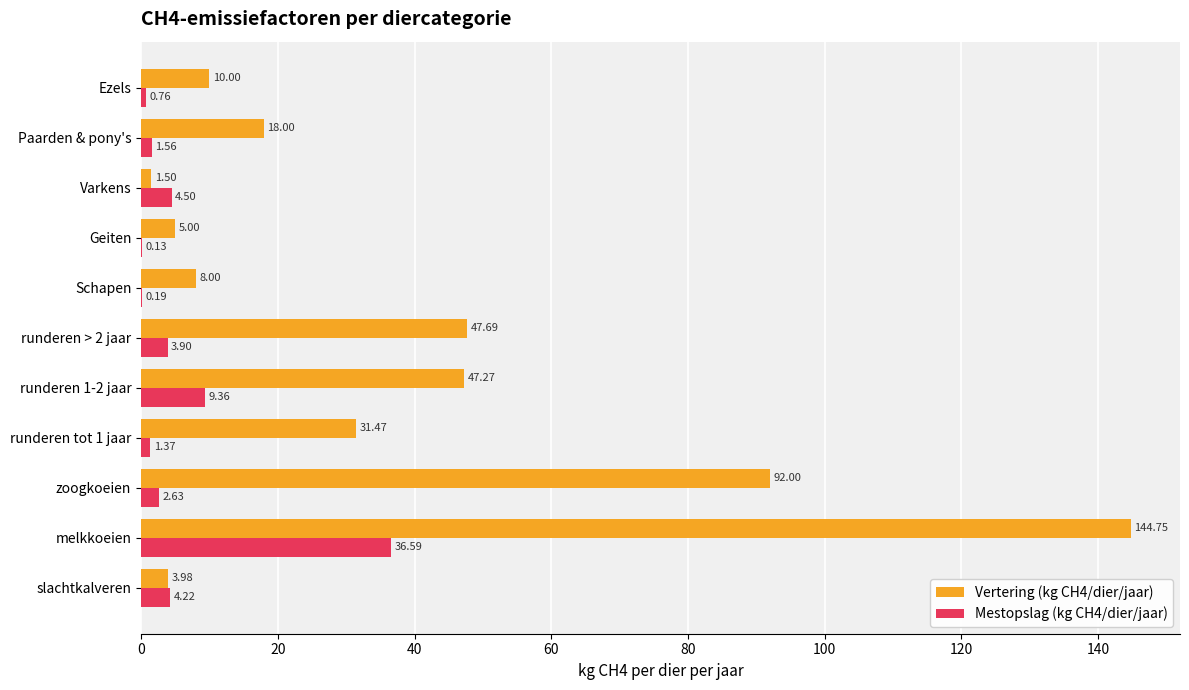

What is the sum of the Vertering (kg CH4/dier/jaar) values at slachtkalveren and Geiten?

9.0